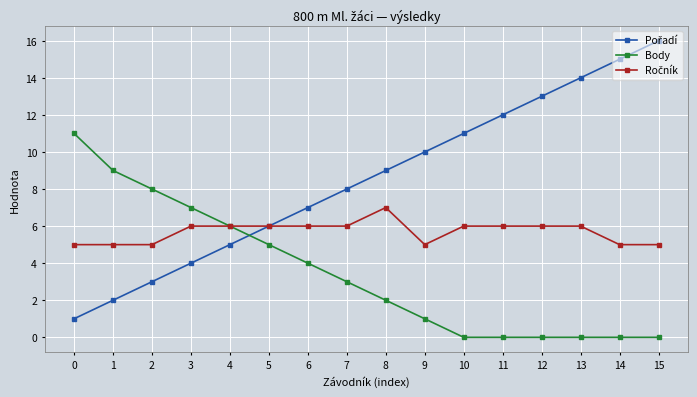

The Body series shows 0 at 15. True or false?

True